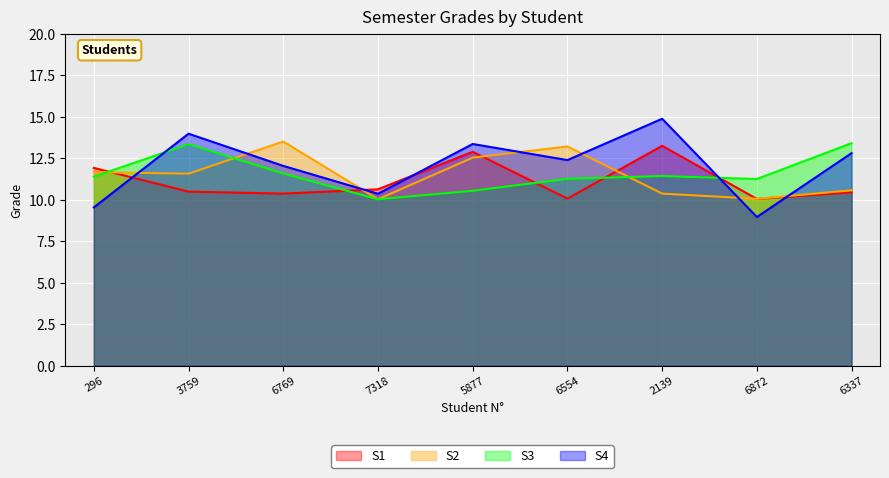

What value does the S1 series have at 6769?

10.4